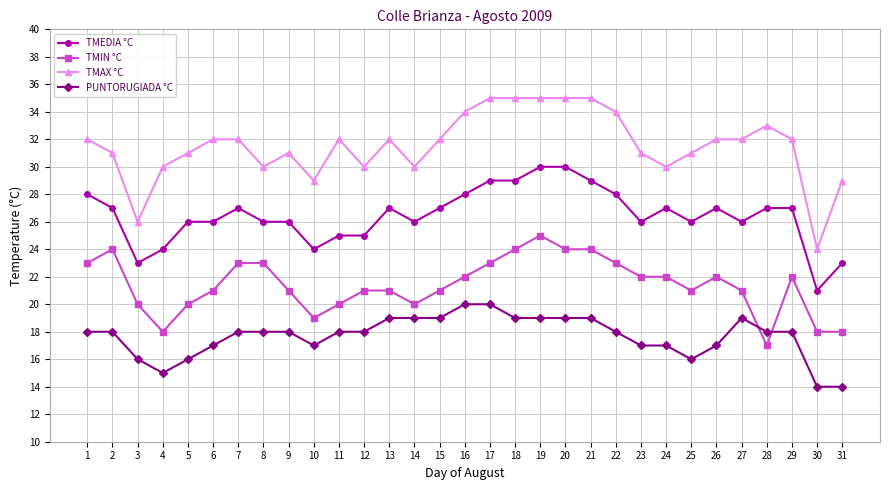

List the series in order of their overall mean, highest first.

TMAX °C, TMEDIA °C, TMIN °C, PUNTORUGIADA °C